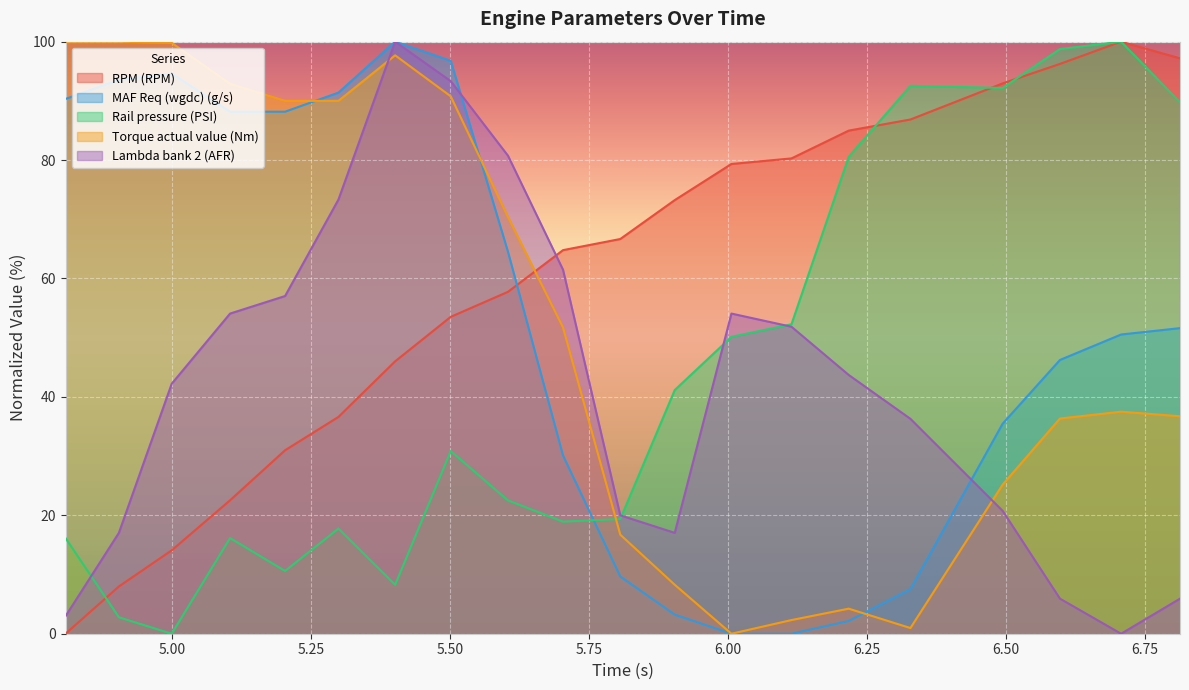

List the series in order of their peak value, lowest first.

RPM (RPM), MAF Req (wgdc) (g/s), Rail pressure (PSI), Torque actual value (Nm), Lambda bank 2 (AFR)